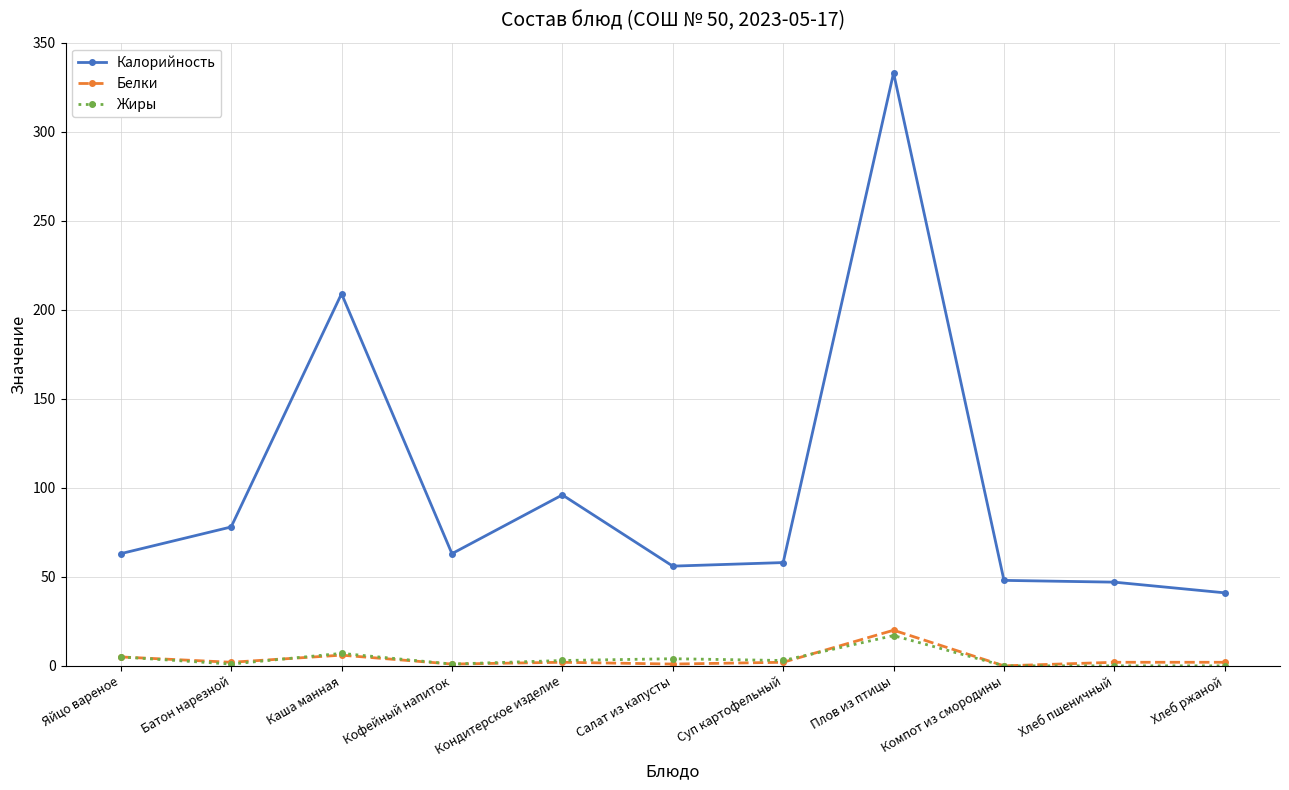

At which label does Жиры first exceed 3?

Яйцо вареное